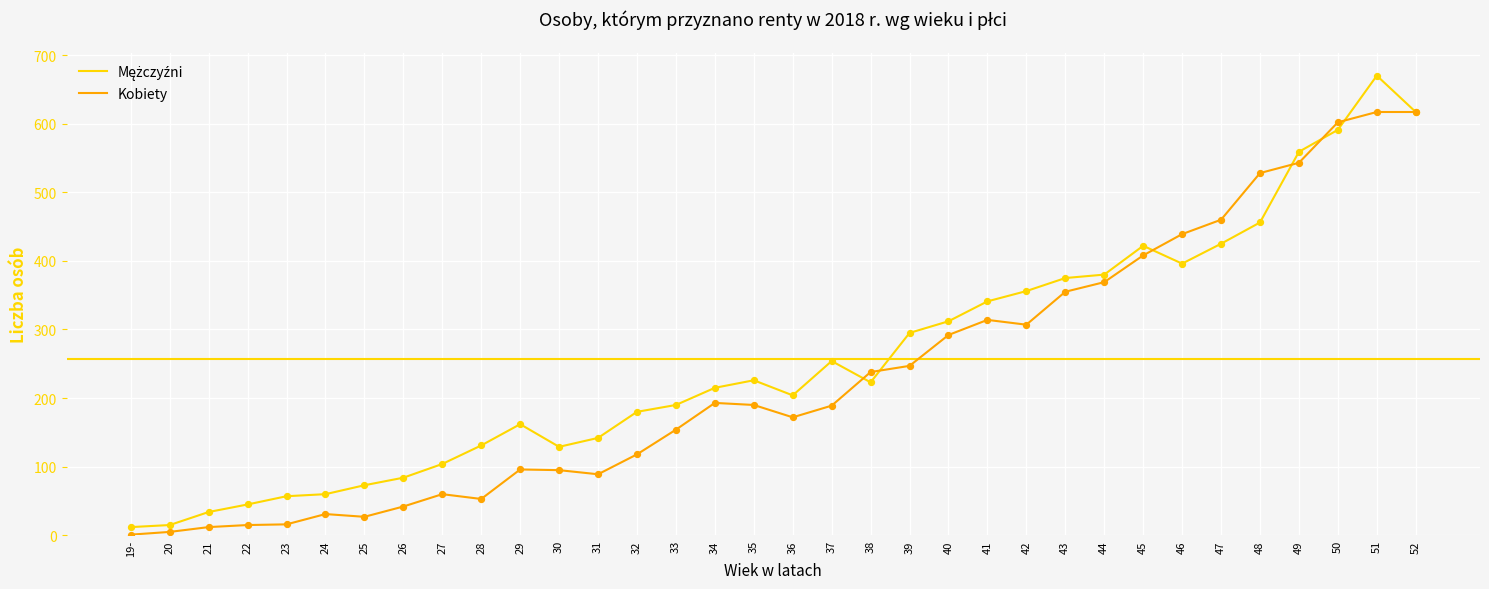

At which category is the sum across all series the highest?

51